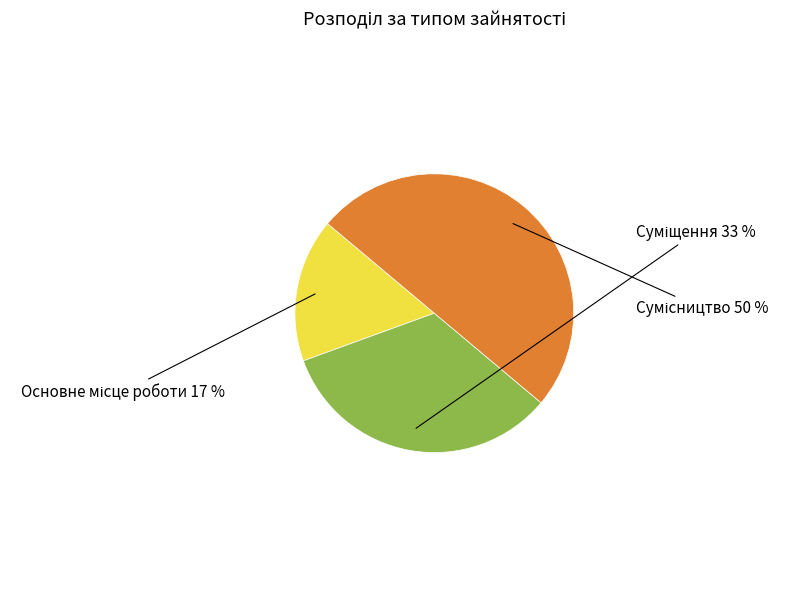

To the nearest percent, what is the difference between the largest and smallest slice percentages?

33%